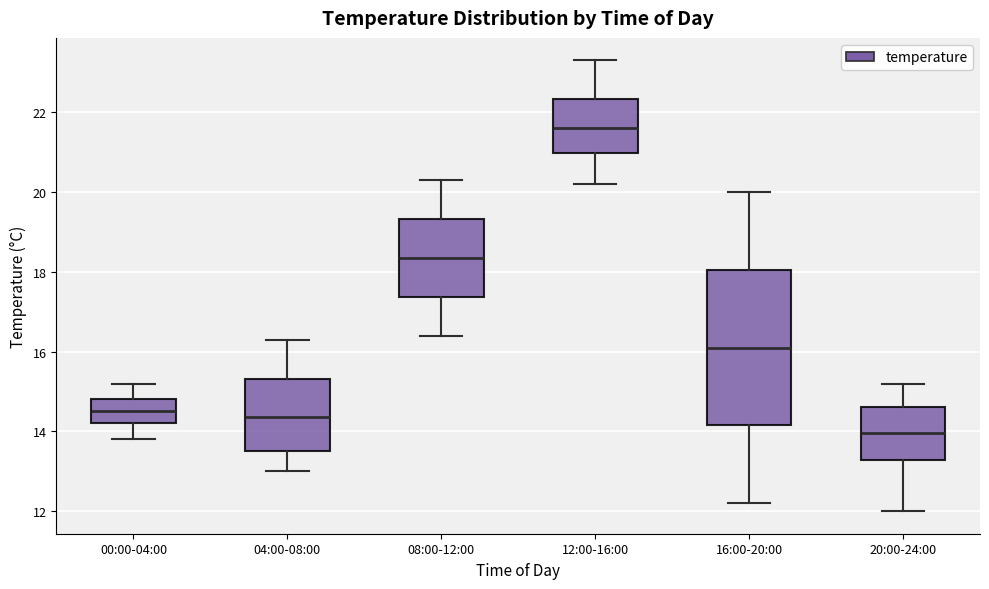

Which box's median line is the lowest?

20:00-24:00